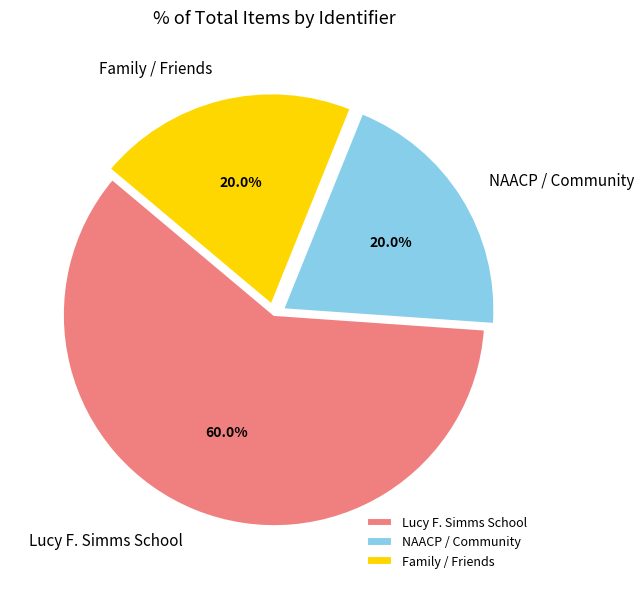

What is the largest slice in the pie chart?

Lucy F. Simms School